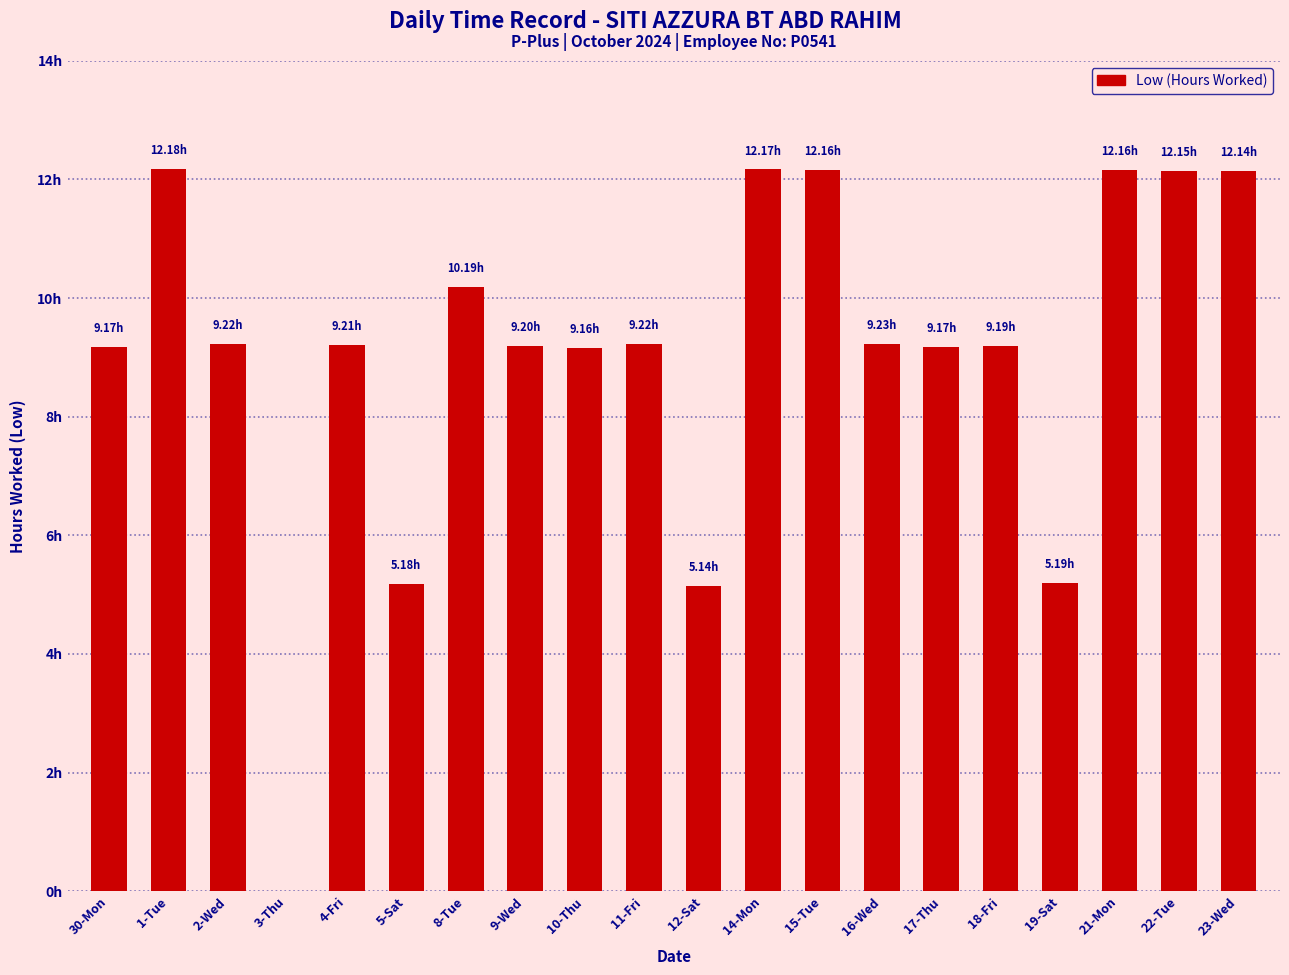

What position from the right is 9-Wed?

13